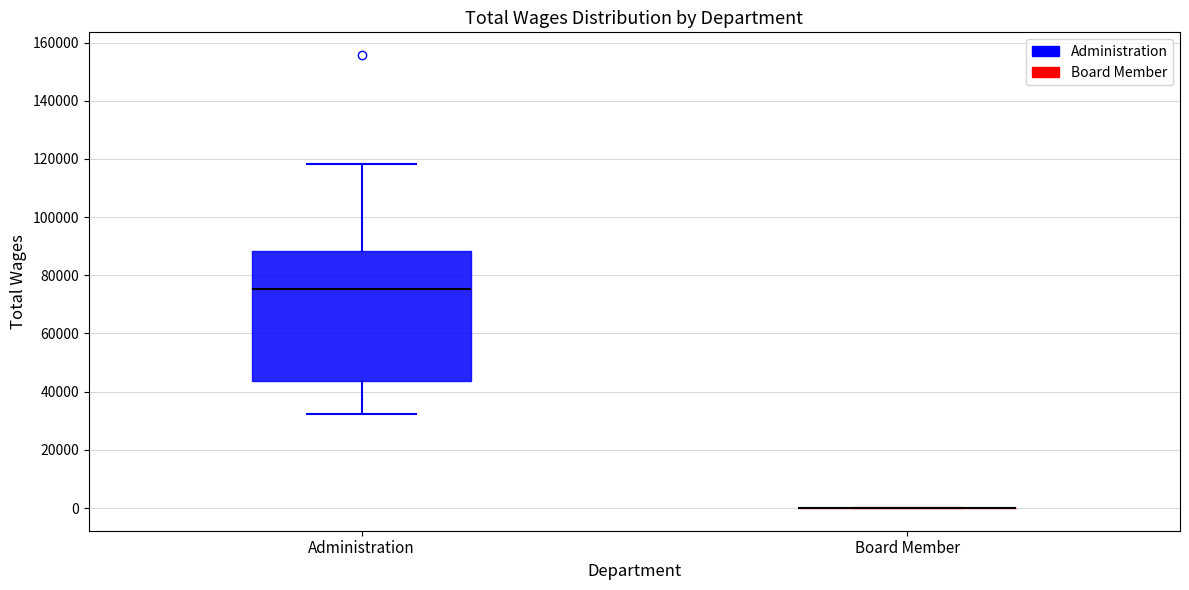

Reading left to right, read every box against the y-axis: the position of its median line, the range the box covers, and the ends of its whiskers. The values are not printed on the chart, so give them approximately, as read against the axis.

Administration: median 76000, box 44000 to 88000, whiskers 32000 to 118000
Board Member: box collapsed to a line at 0, whiskers 0 to 0